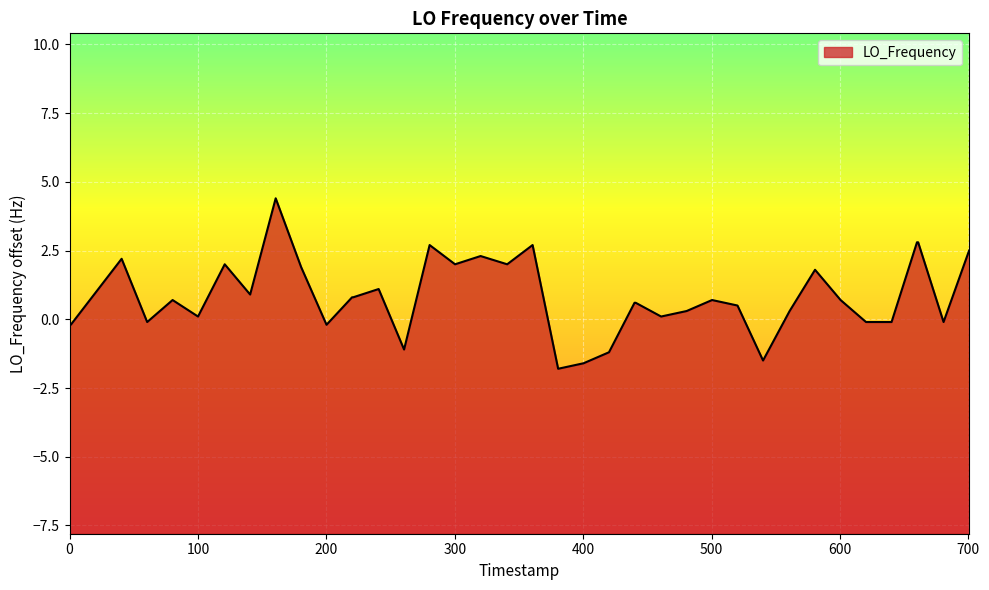

What is the greatest value displayed?

4.4